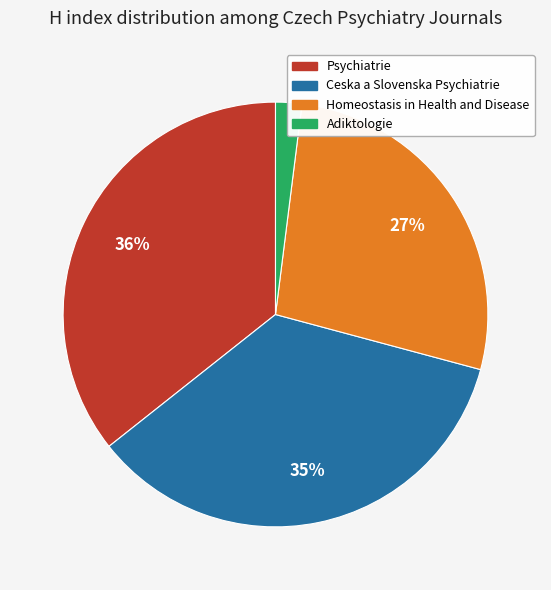

Which has a higher value, Adiktologie or Homeostasis in Health and Disease?

Homeostasis in Health and Disease